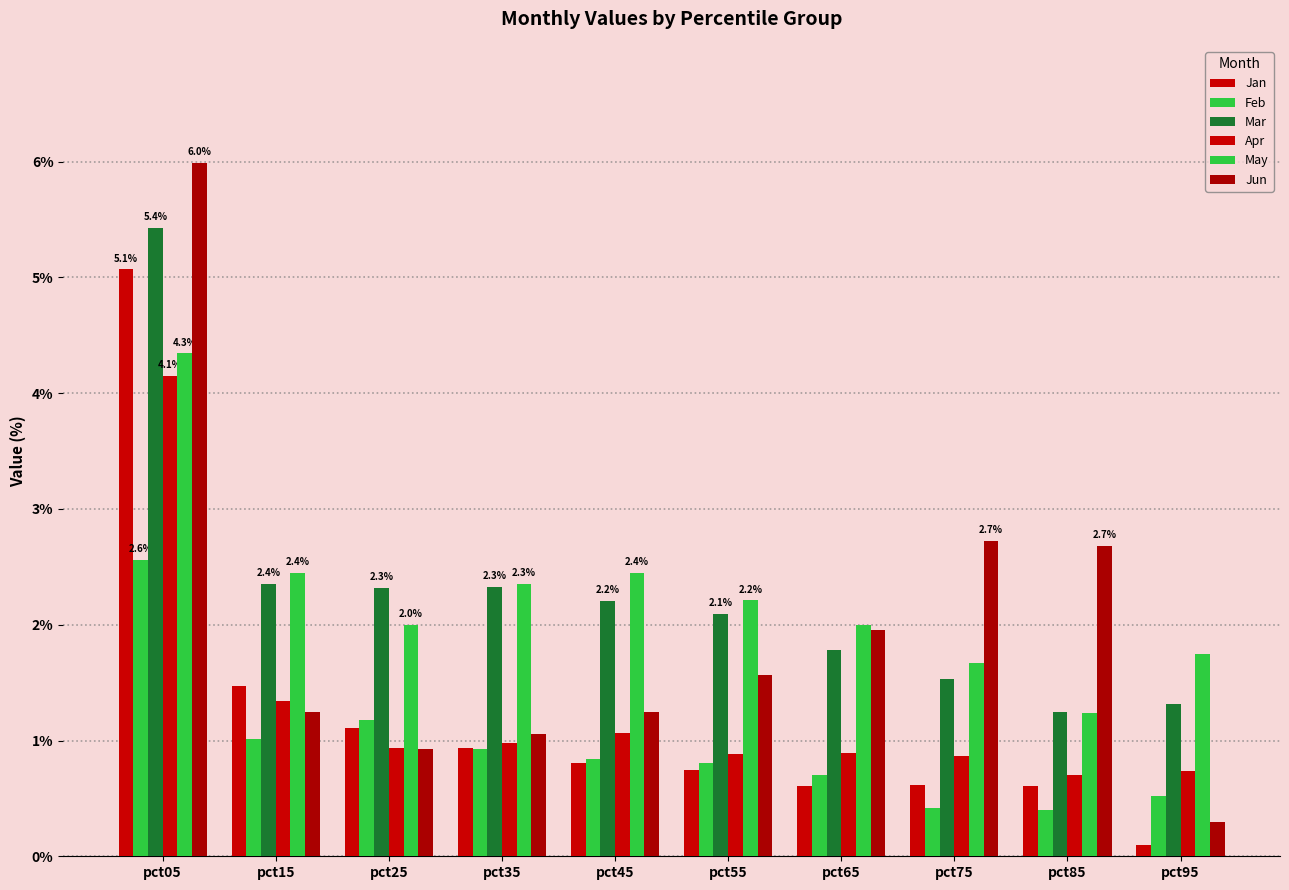

What is the spread (max minus min) of values at pct95?

1.6